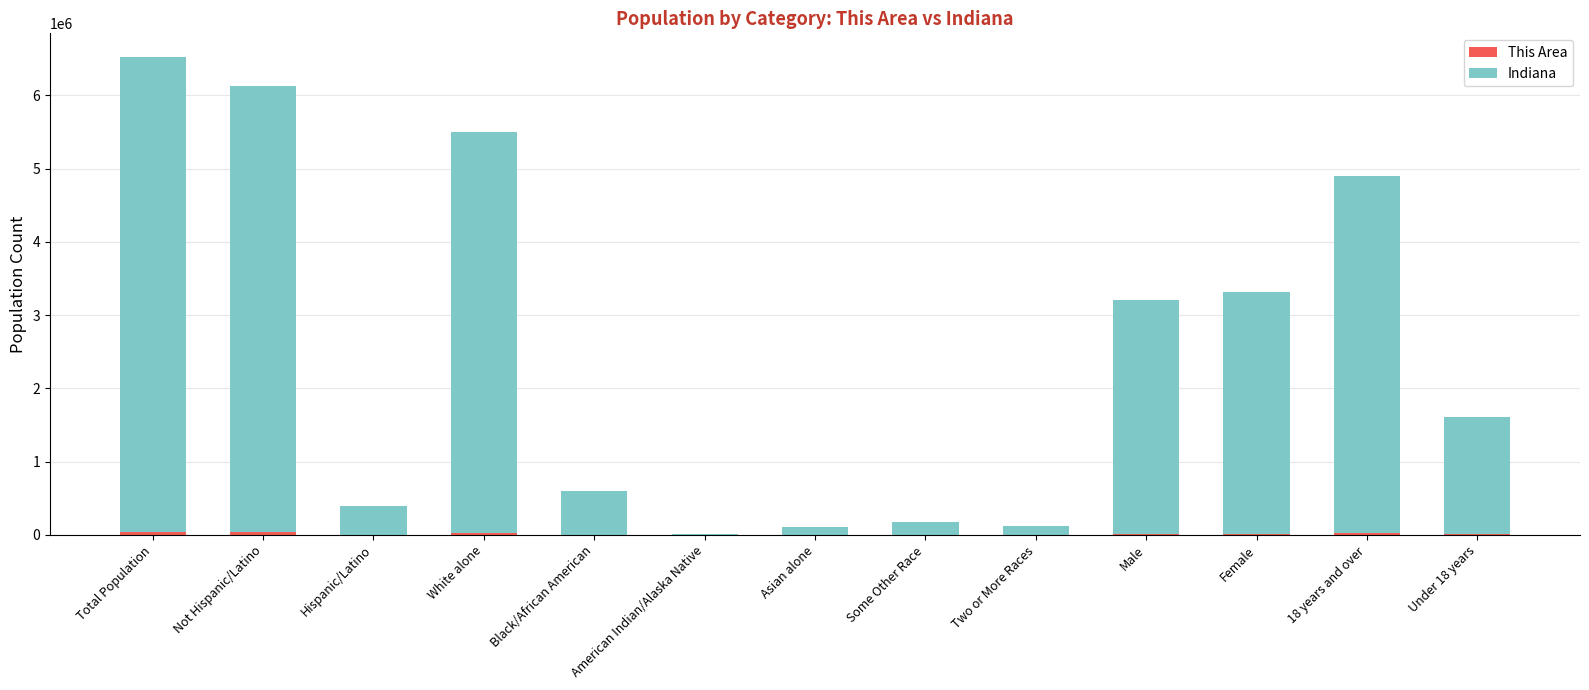

At which category is the sum across all series the highest?

Total Population